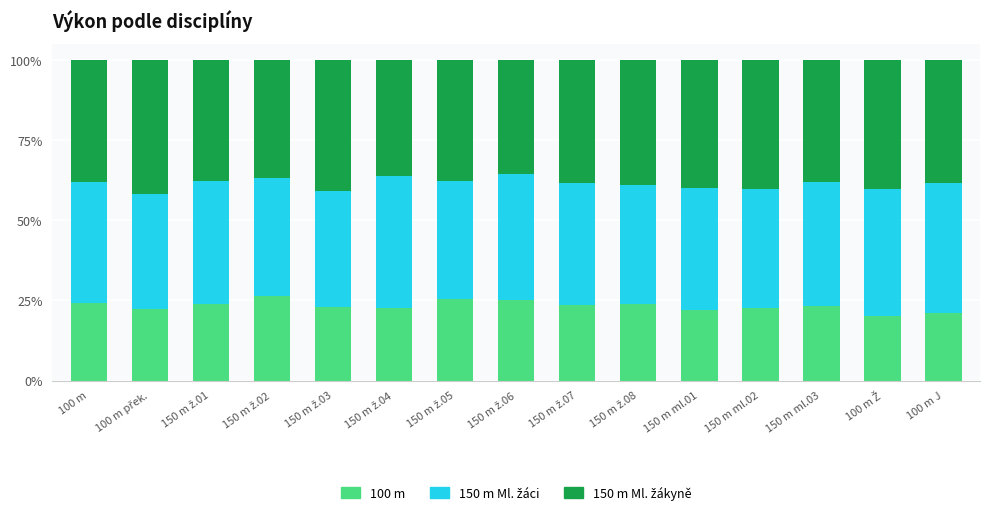

Does the chart contain any negative values?

No